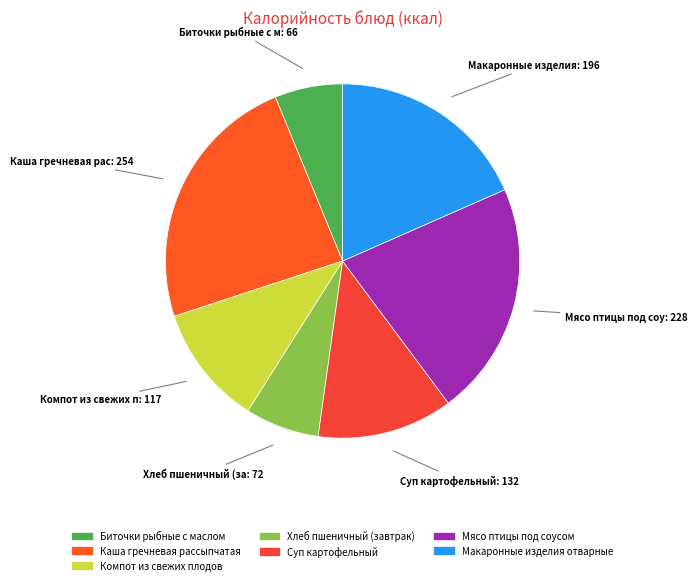

Count the number of slices in the pie.

7